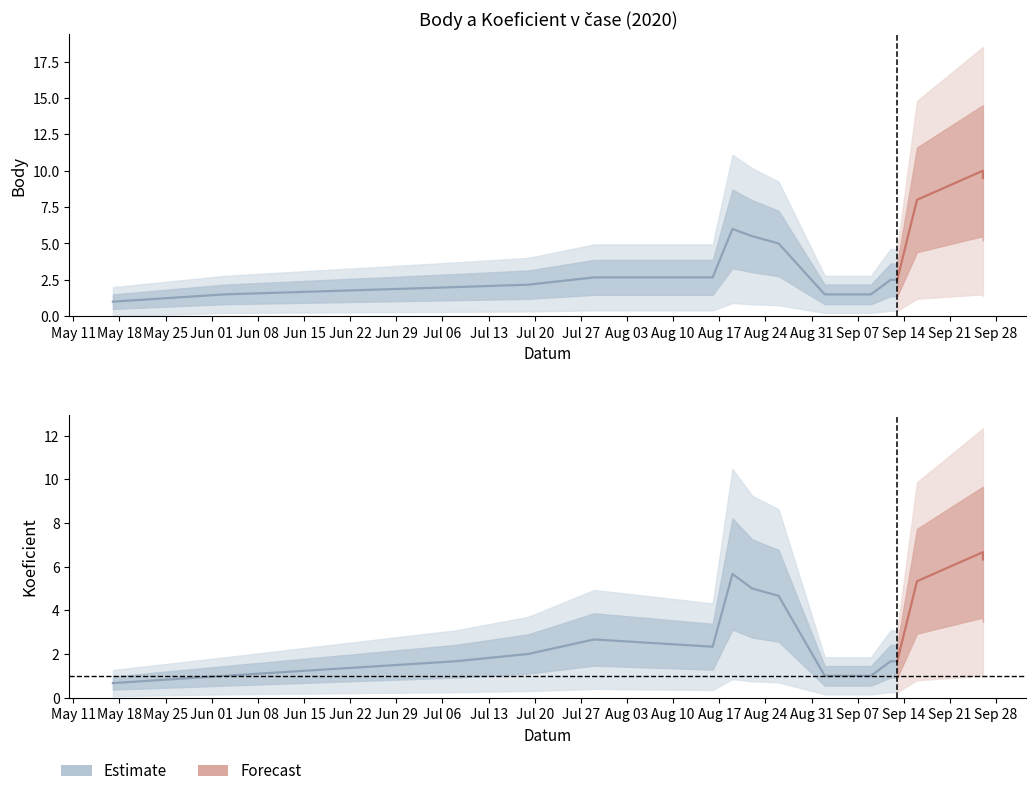

How many data points does each series have?

16